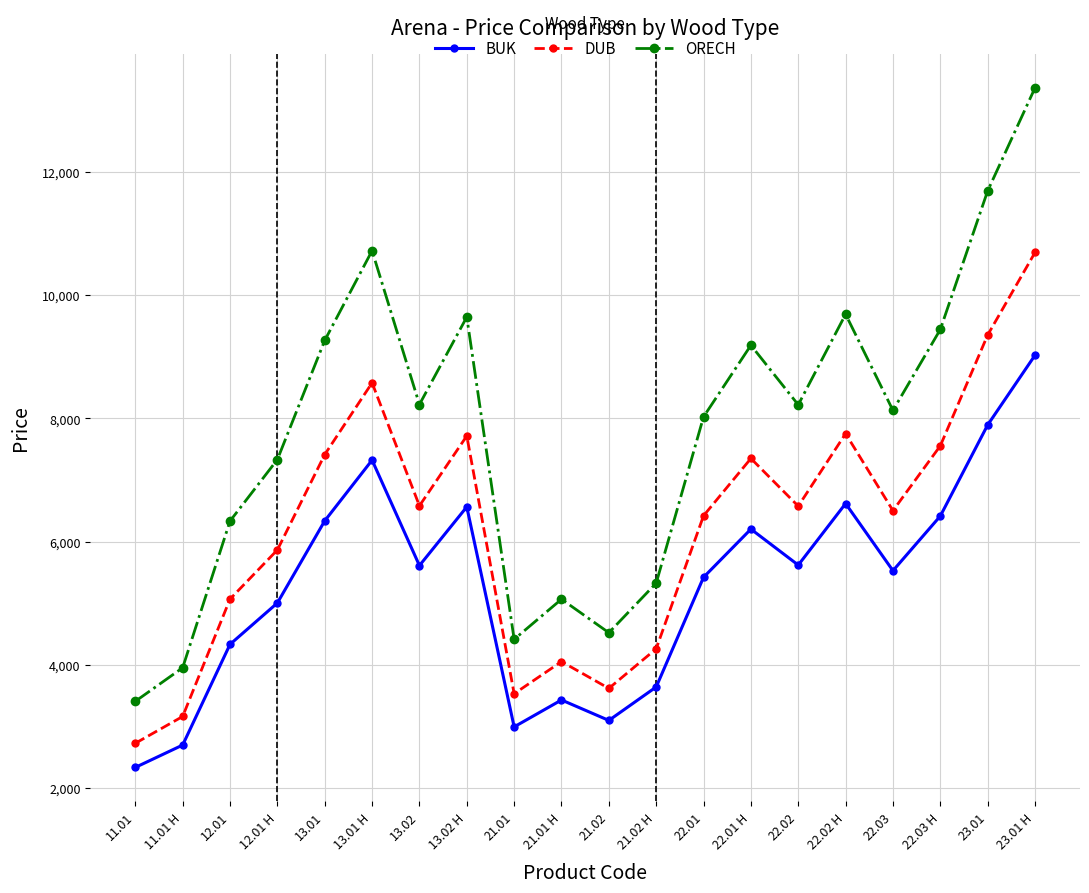

Count the number of data series in this chart.

3